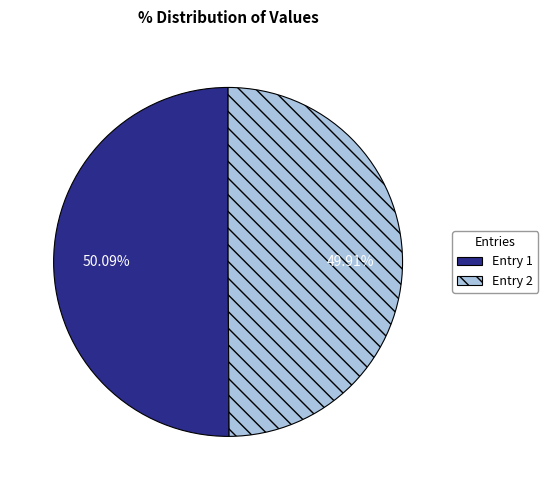

Is there a majority slice in this chart?

Yes